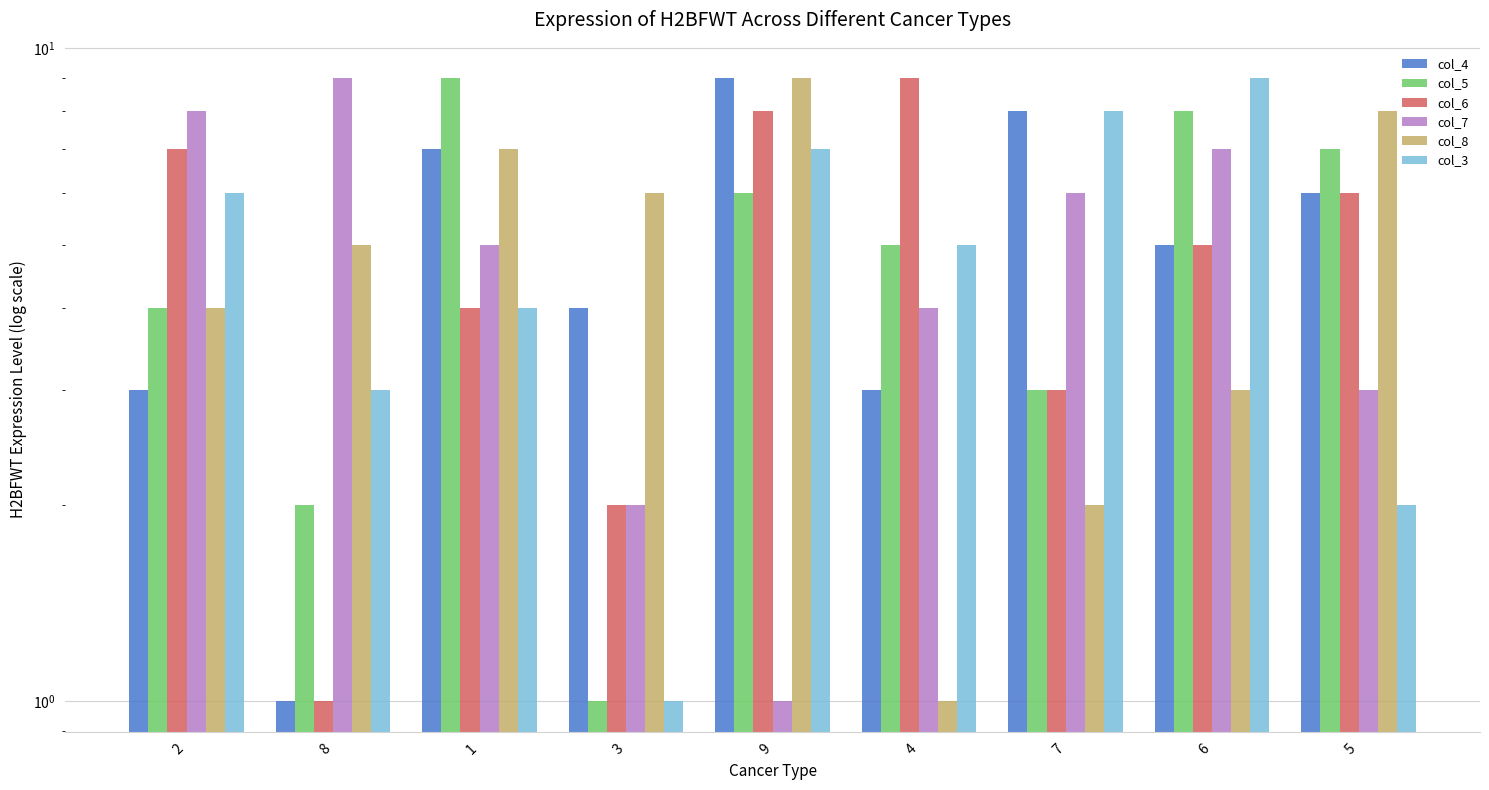

Reading right to left, what are all the values shown in this chart?

col_4: 6	5	8	3	9	4	7	1	3
col_5: 7	8	3	5	6	1	9	2	4
col_6: 6	5	3	9	8	2	4	1	7
col_7: 3	7	6	4	1	2	5	9	8
col_8: 8	3	2	1	9	6	7	5	4
col_3: 2	9	8	5	7	1	4	3	6